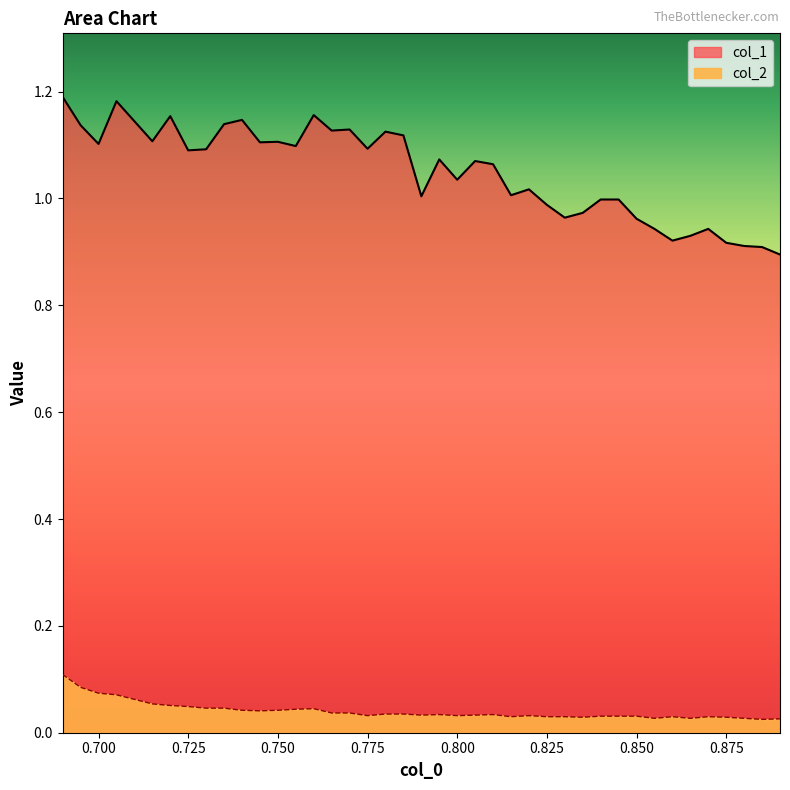

True or false: col_1 and col_2 intersect in this chart.

False